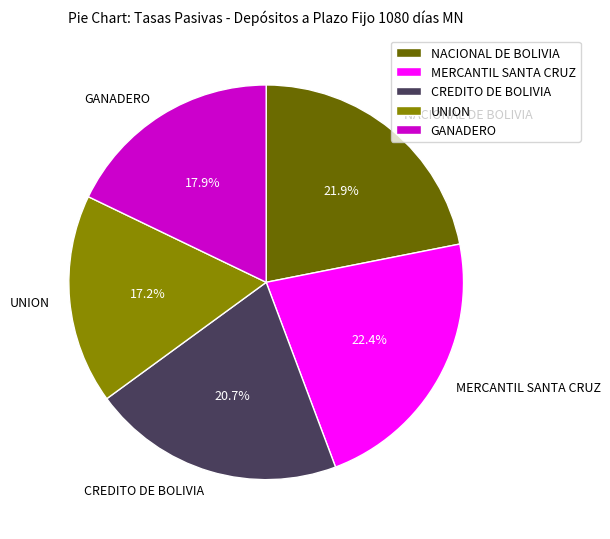

True or false: CREDITO DE BOLIVIA accounts for 27% of the total.

False